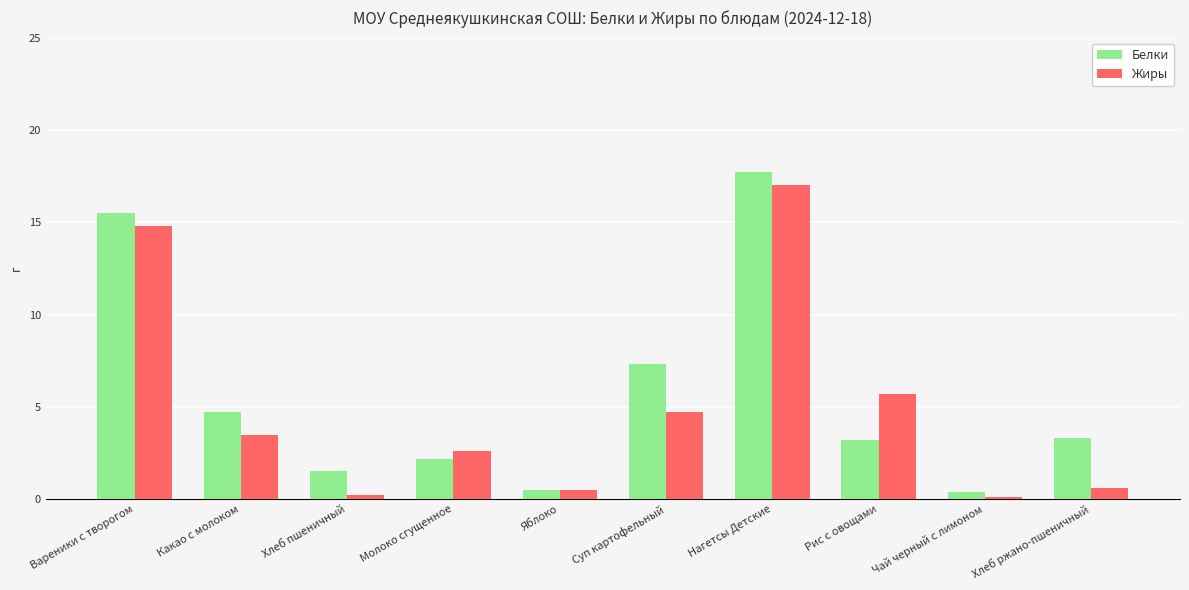

List the series in order of their peak value, highest first.

Белки, Жиры